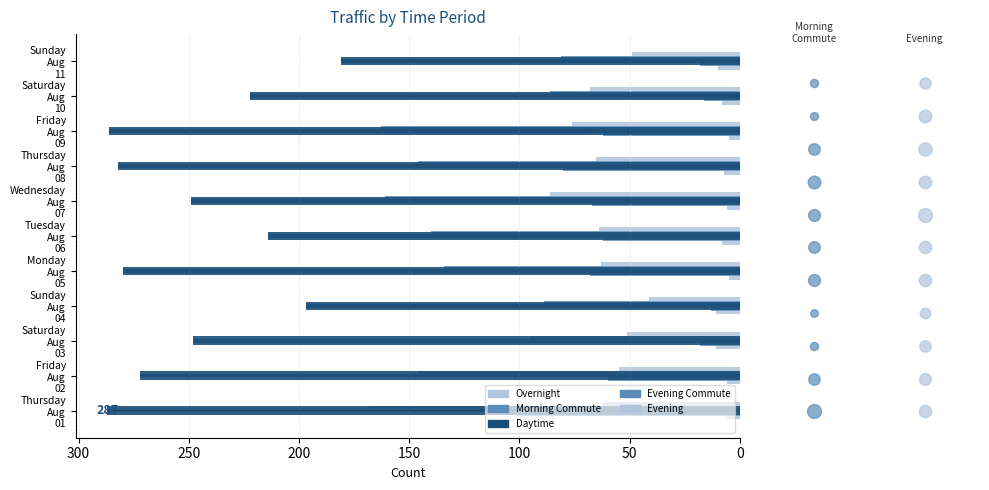

Which series contains the lowest Y value?

Overnight